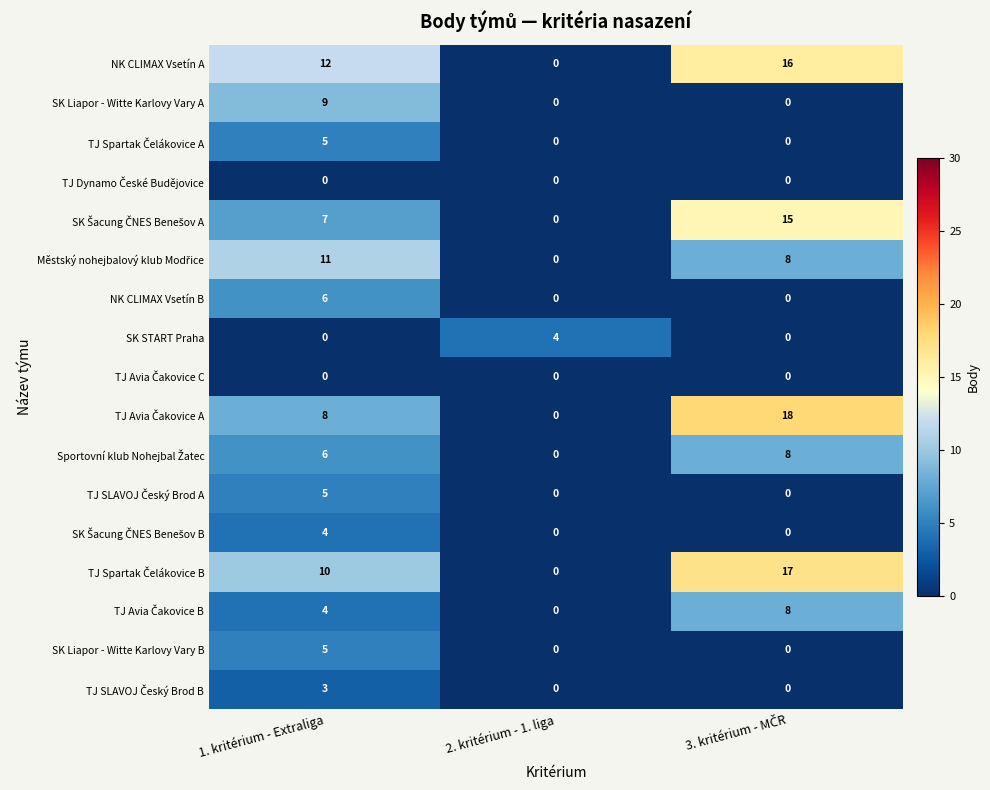

What is the total value across all series at 2. kritérium - 1. liga?

4